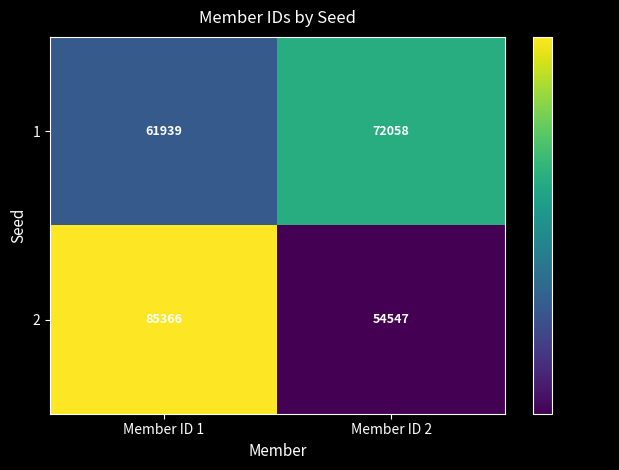

What is the total value across all series at Member ID 2?

126605